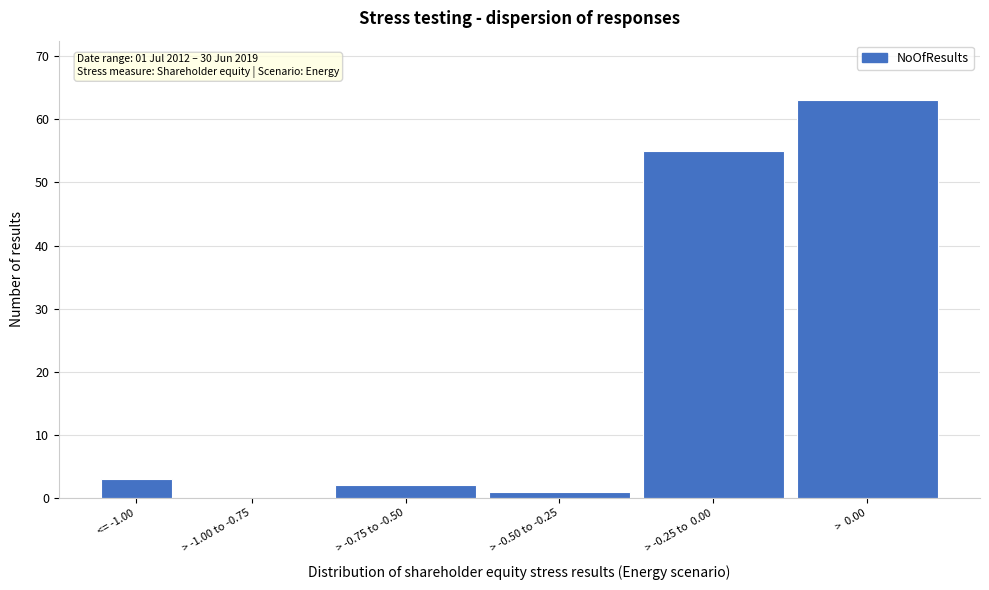

Reading right to left, extract all data points from this chart.

>  0.00=63	> -0.25 to  0.00=55	> -0.50 to -0.25=1	> -0.75 to -0.50=2	> -1.00 to -0.75=0	<= -1.00=3